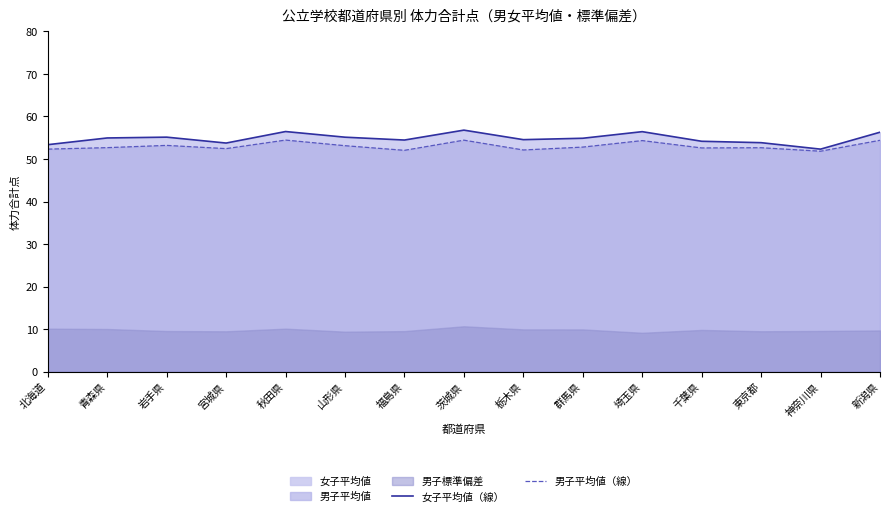

Which series has the largest total across all categories?

女子平均値（線）